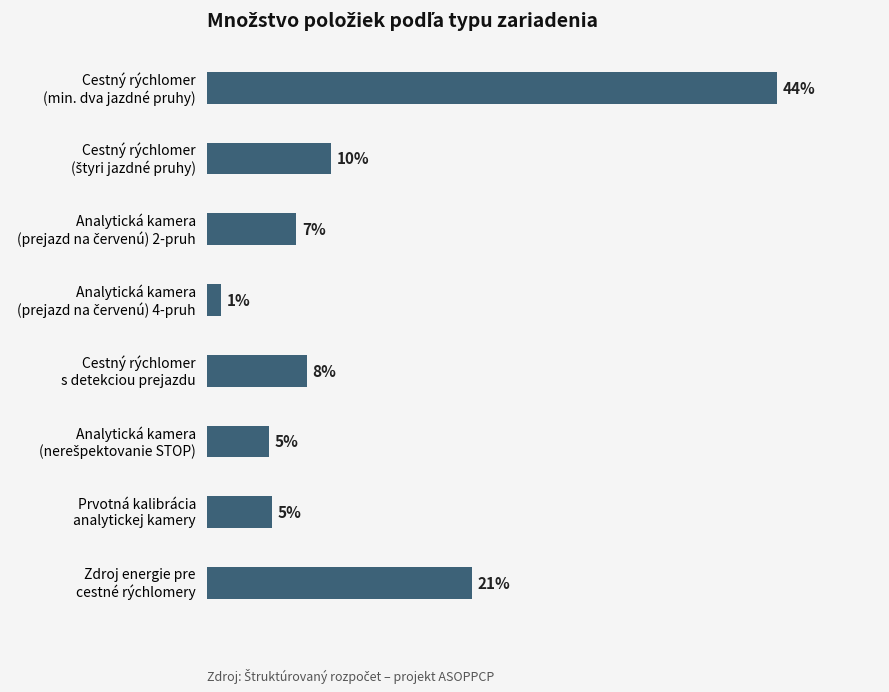

Are the bars grouped side by side (vs. stacked)?

No